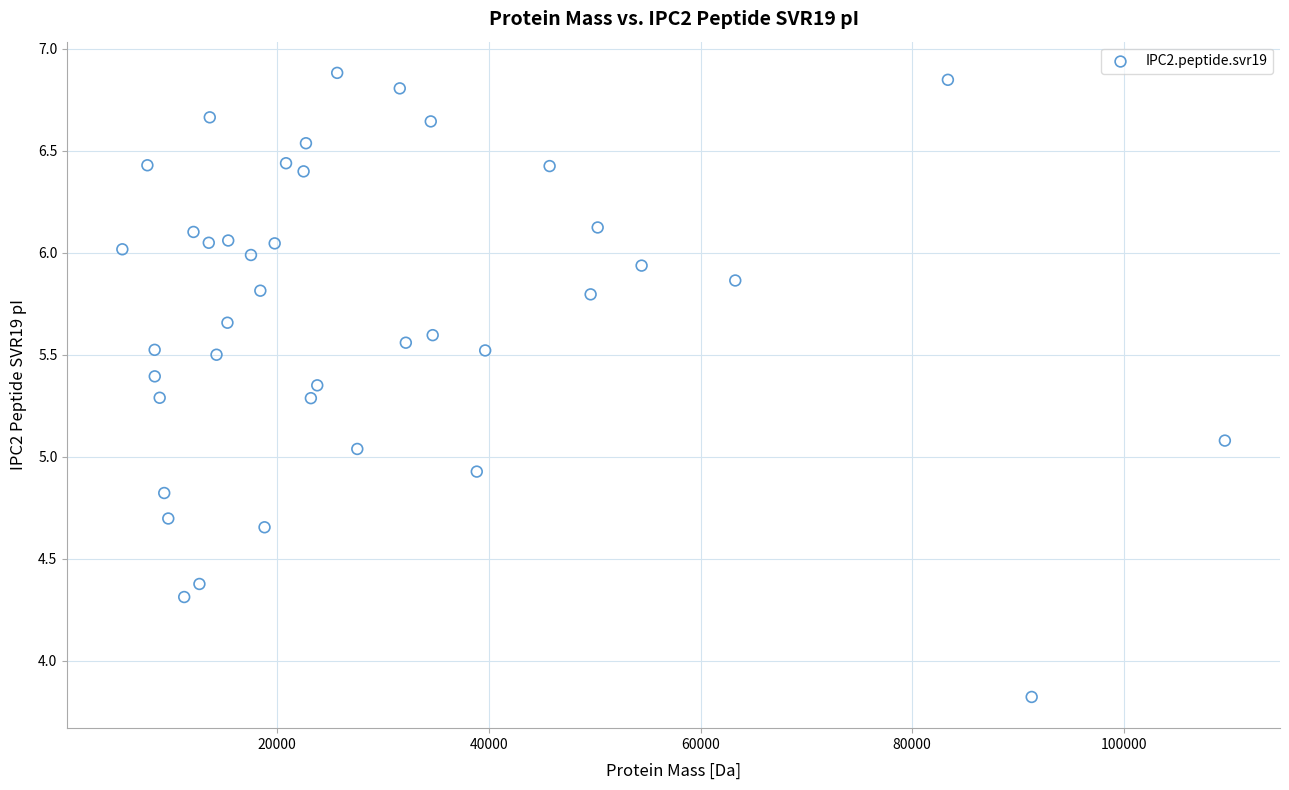

What is the range of Y values (max minus min)?

3.1